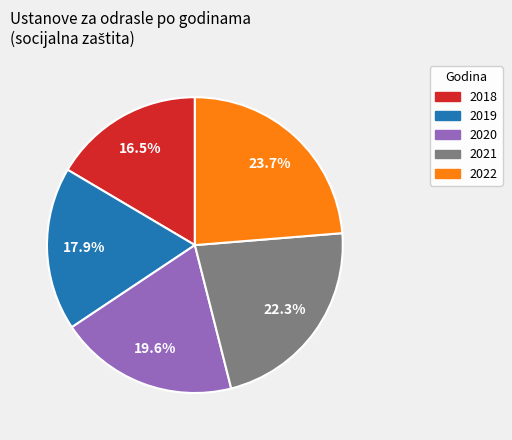

Which slice is the smallest?

2018